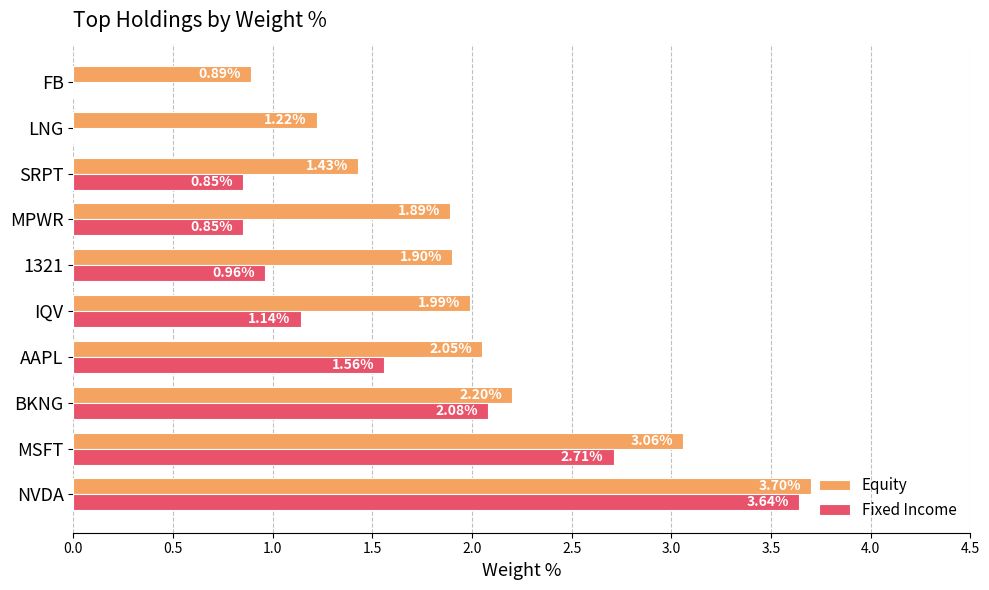

What is the sum of all Fixed Income values?

13.8